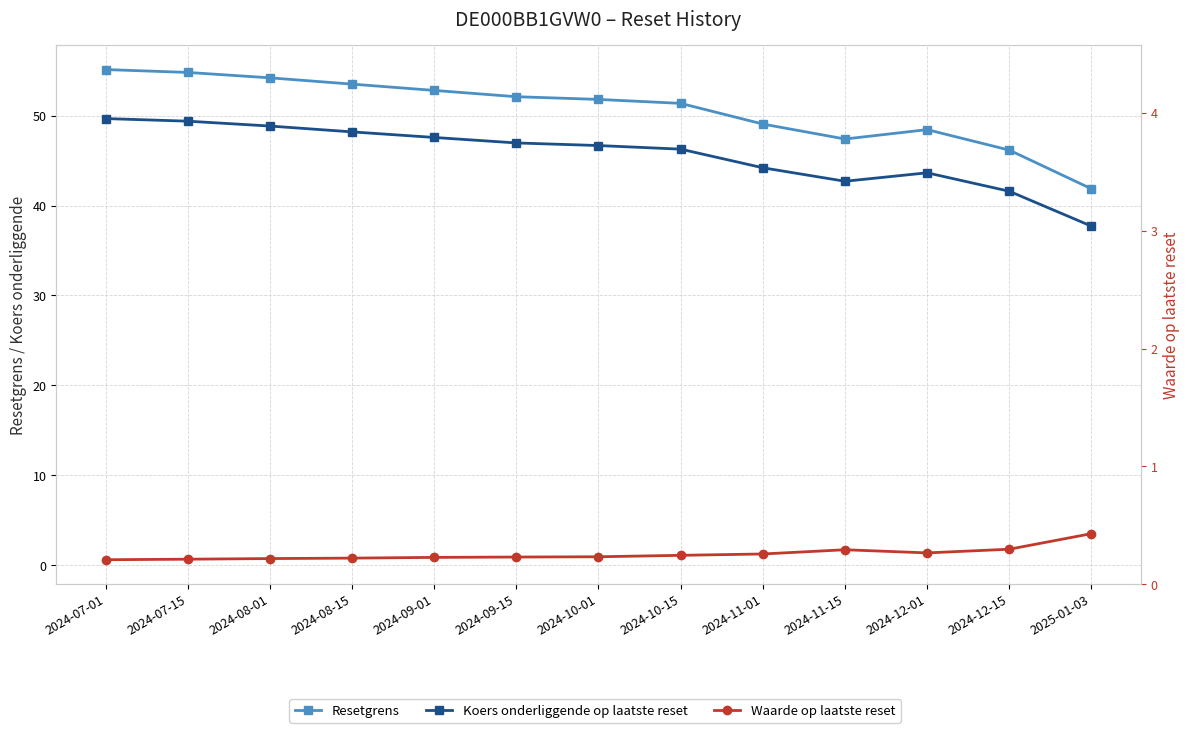

At 2025-01-03, list the series in order from largest to smallest.

Resetgrens, Koers onderliggende op laatste reset, Waarde op laatste reset